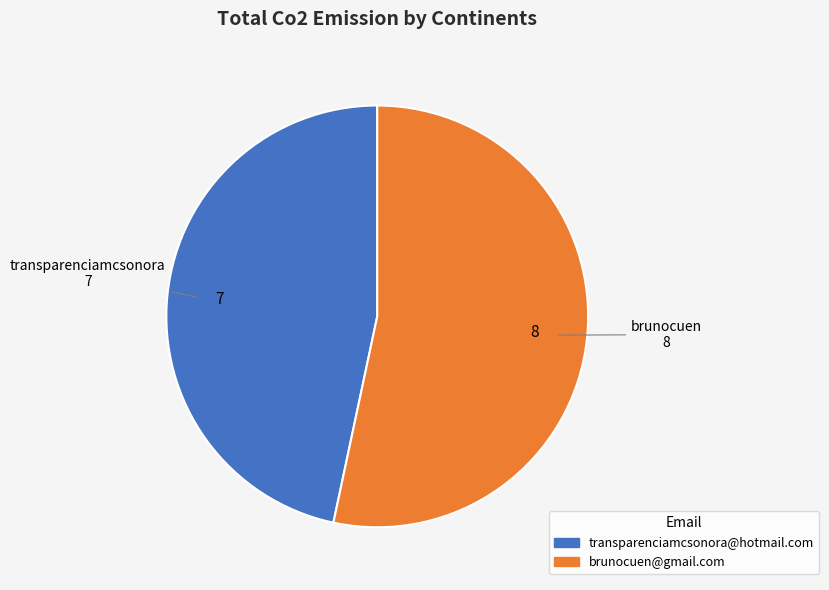

Which category accounts for the majority?

brunocuen@gmail.com